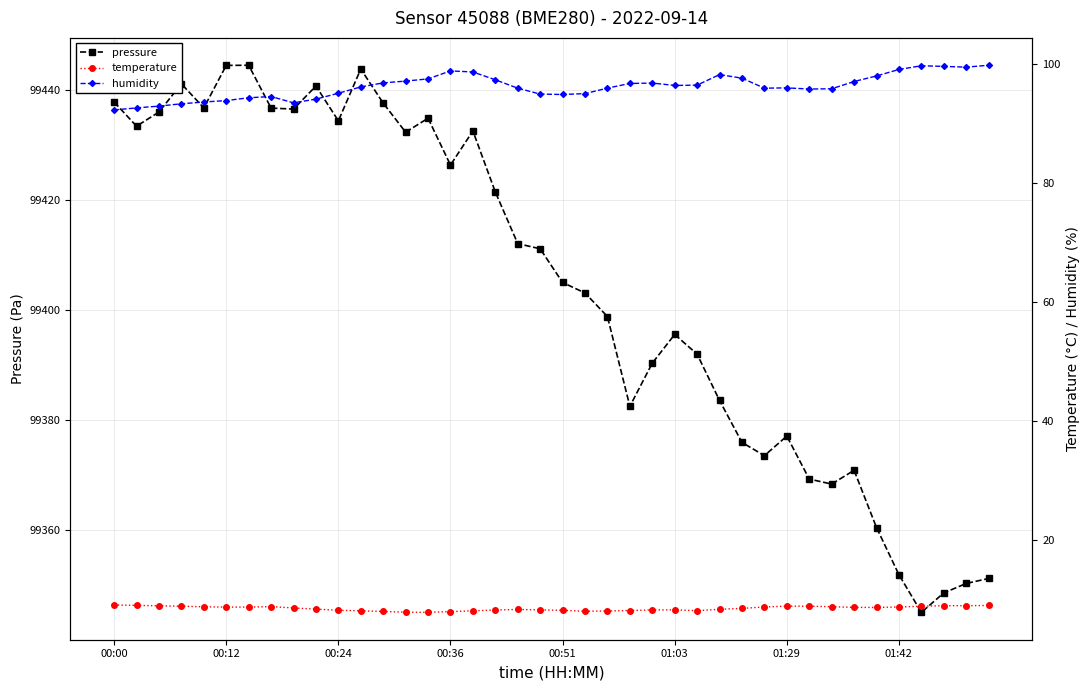

True or false: pressure has more than 2 interior local peaks.

True